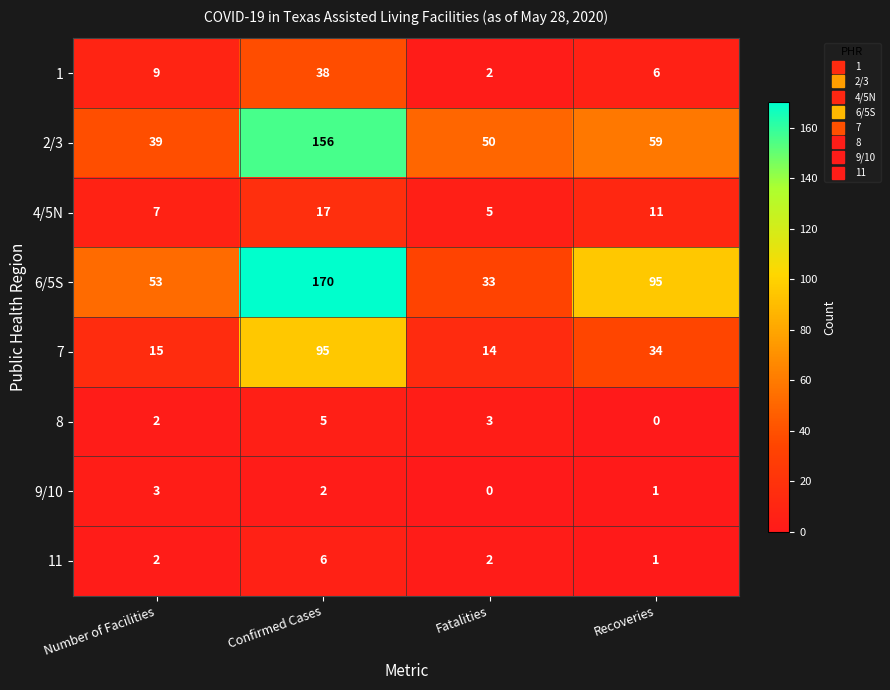

Read the 7 value at Confirmed Cases.

95